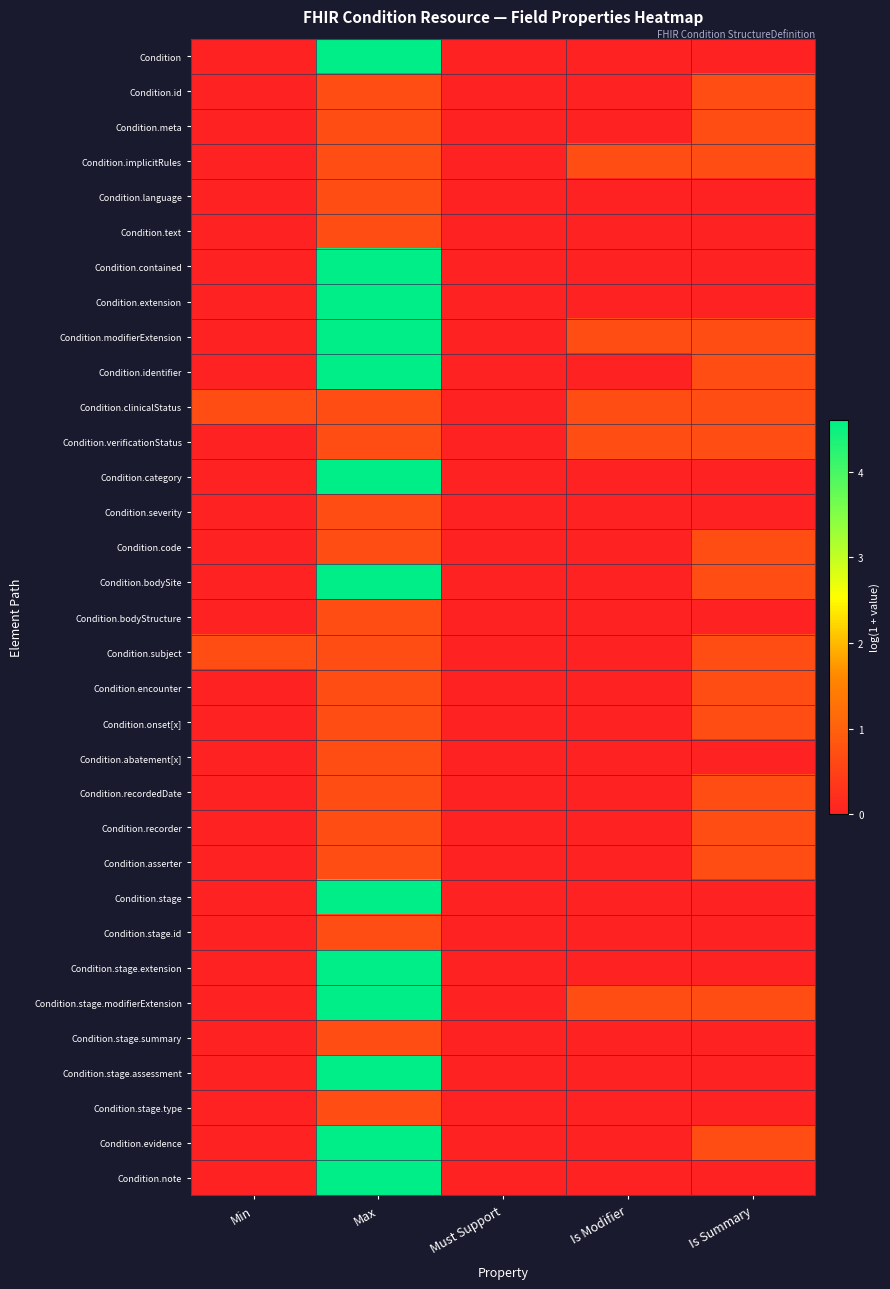

Which series has the largest range (max minus min)?

Condition